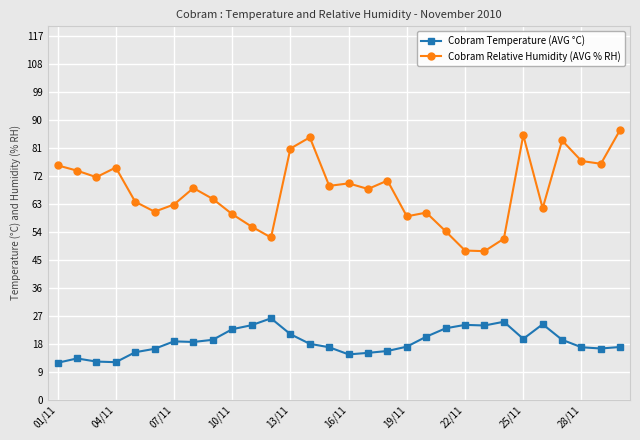

What are all the series names shown in the legend?

Cobram Temperature (AVG °C), Cobram Relative Humidity (AVG % RH)